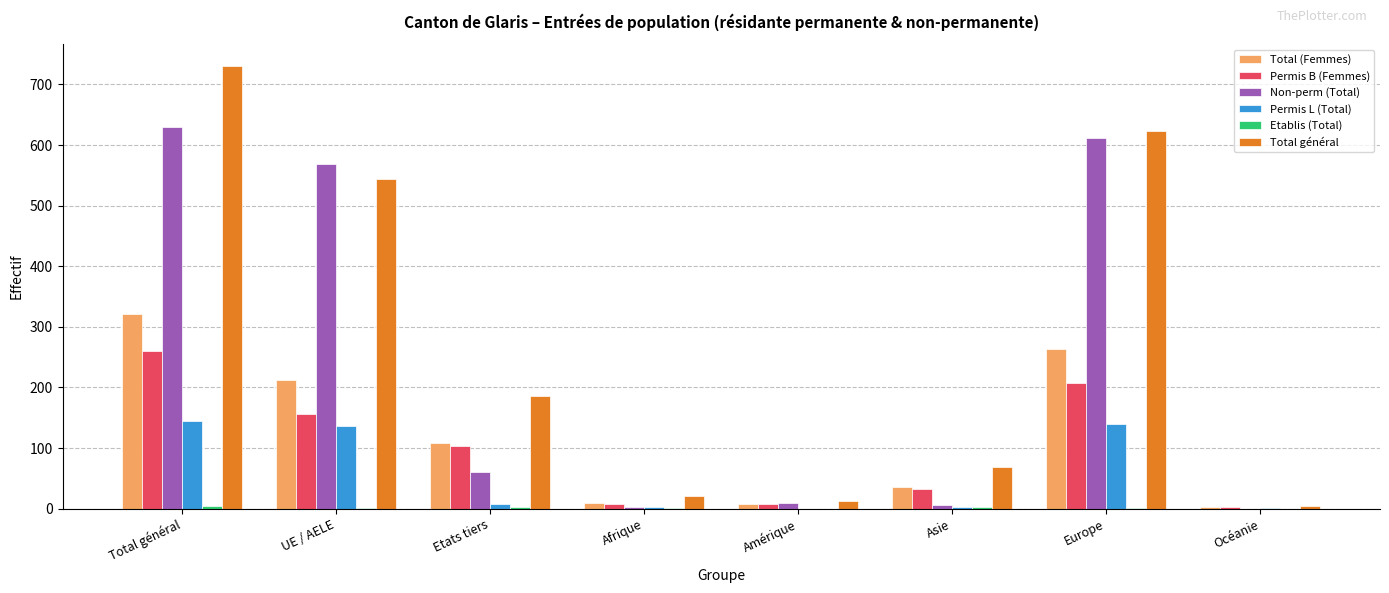

Between Asie and Océanie, which series saw the biggest shift?

Total général